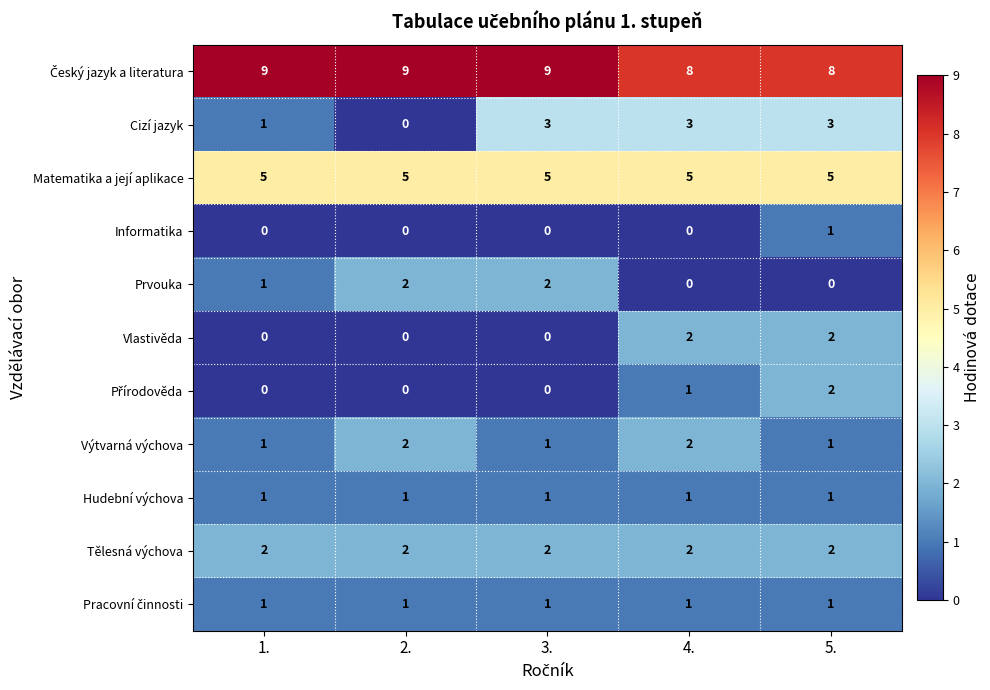

What is the greatest value displayed?

9